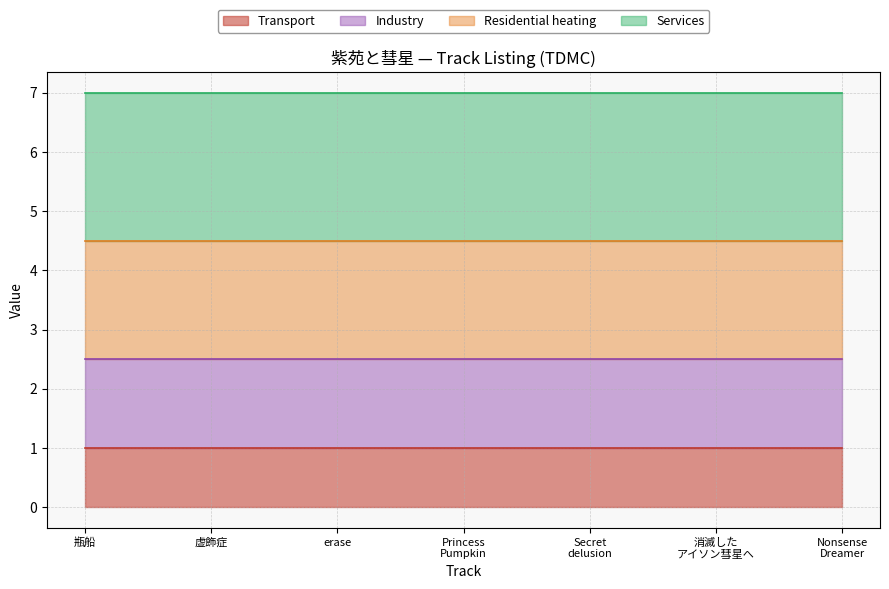

How many series are shown in this chart?

1